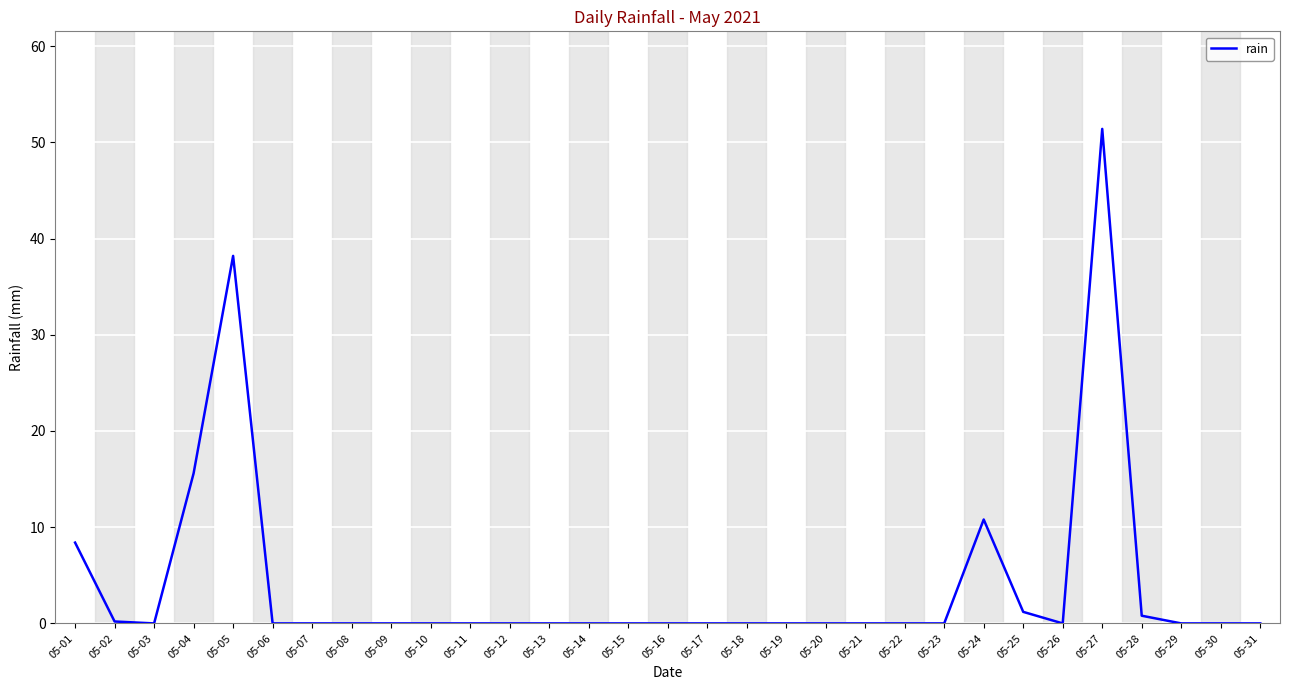

What is the difference between the maximum and second lowest values?

51.4